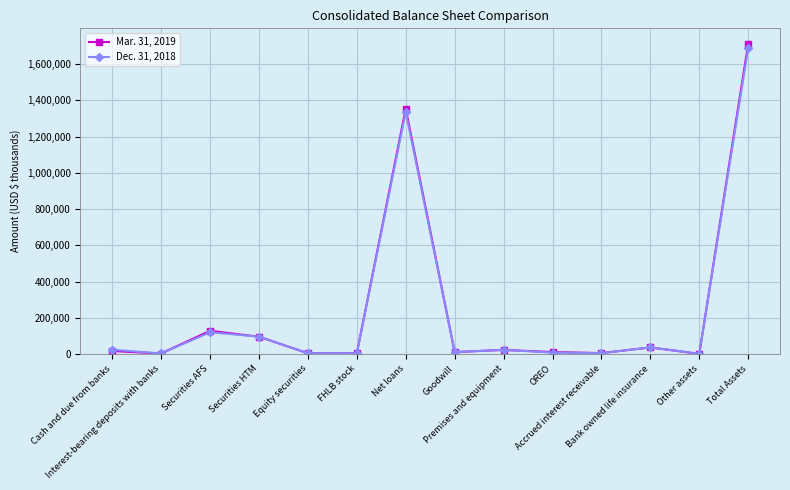

How many distinct data groups are displayed?

2